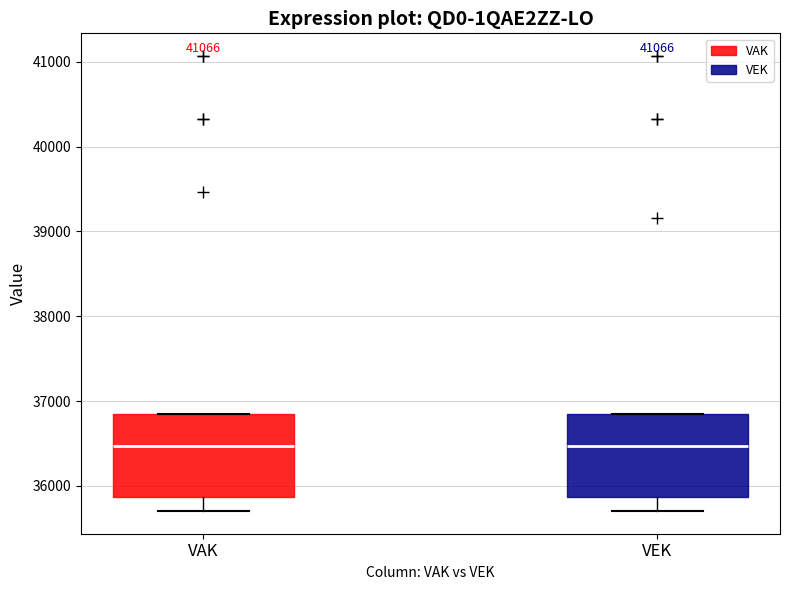

Reading left to right, transcribe this box plot: for each box, give where its median line is, the range the box spans, and where its two whiskers end, as read against the y-axis. The values are not printed on the chart, so give them approximately, as read against the axis.

VAK: median 36500, box 35900 to 36900, whiskers 35700 to 36900
VEK: median 36500, box 35900 to 36900, whiskers 35700 to 36900